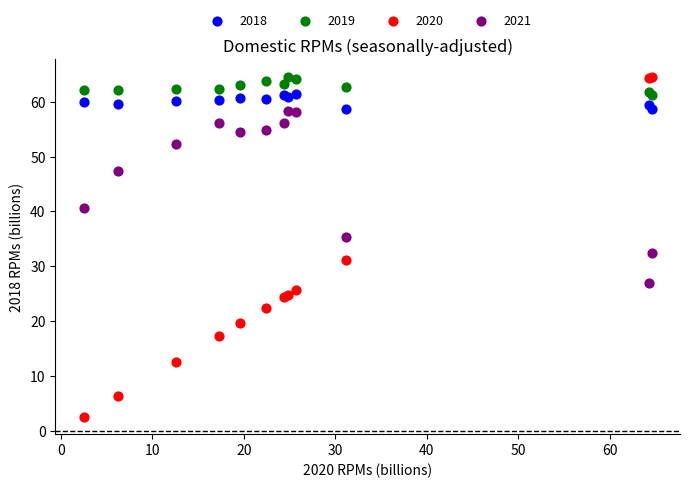

Which series has the widest spread of Y values?

2020